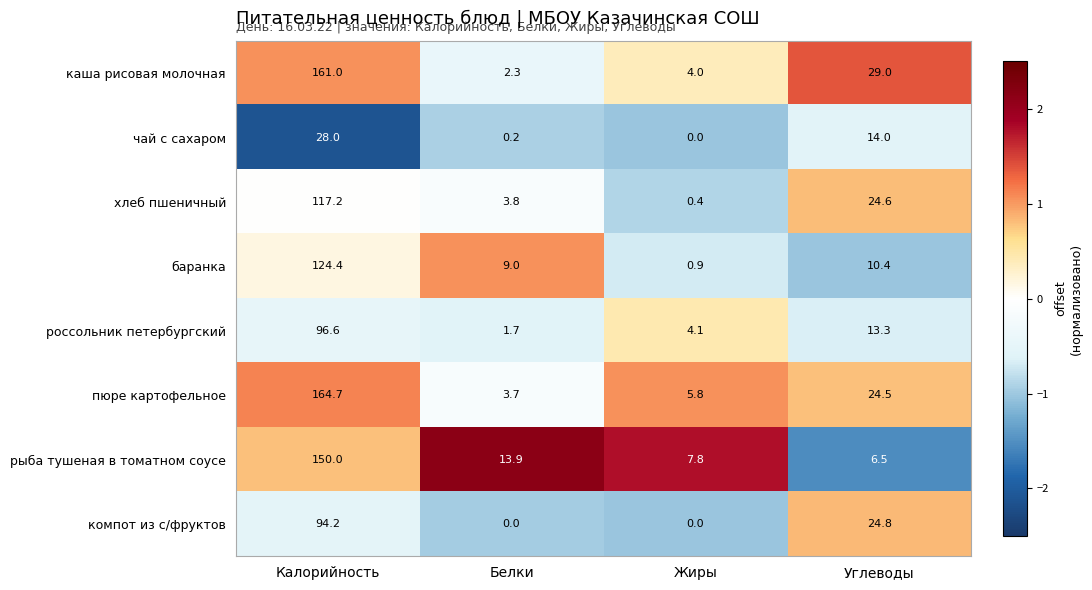

Which category has the highest value across all series?

Калорийность